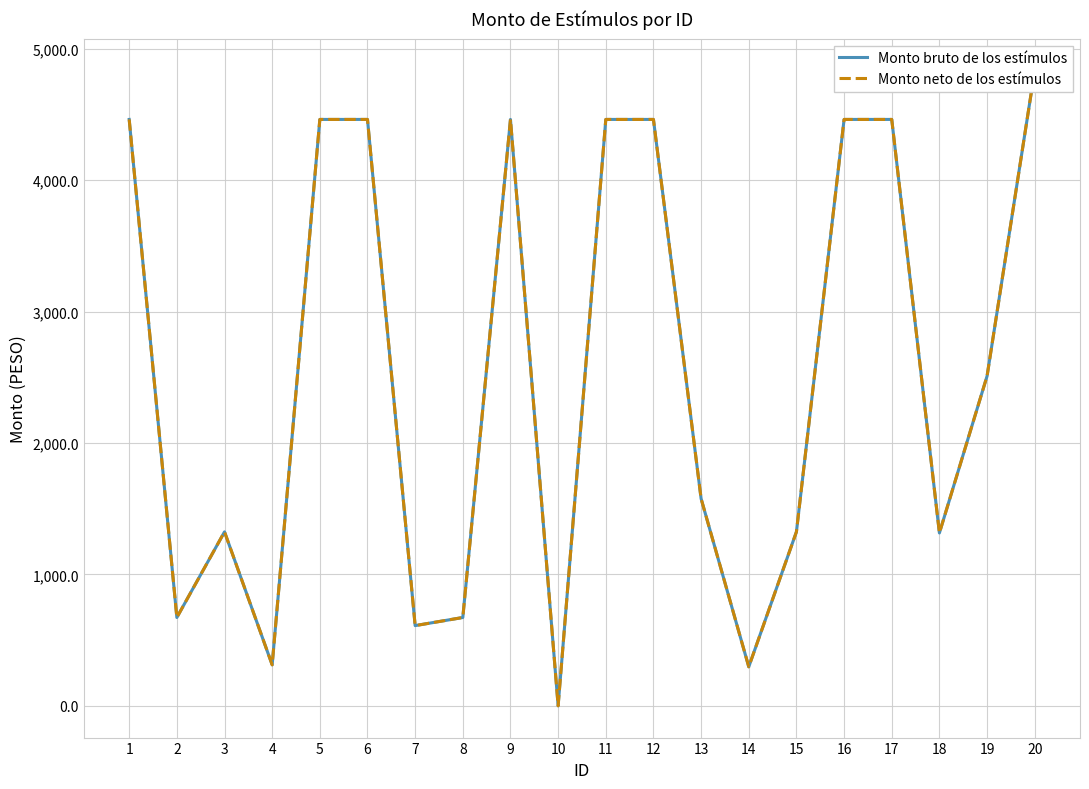

How many values in Monto neto de los estímulos are above zero?

19